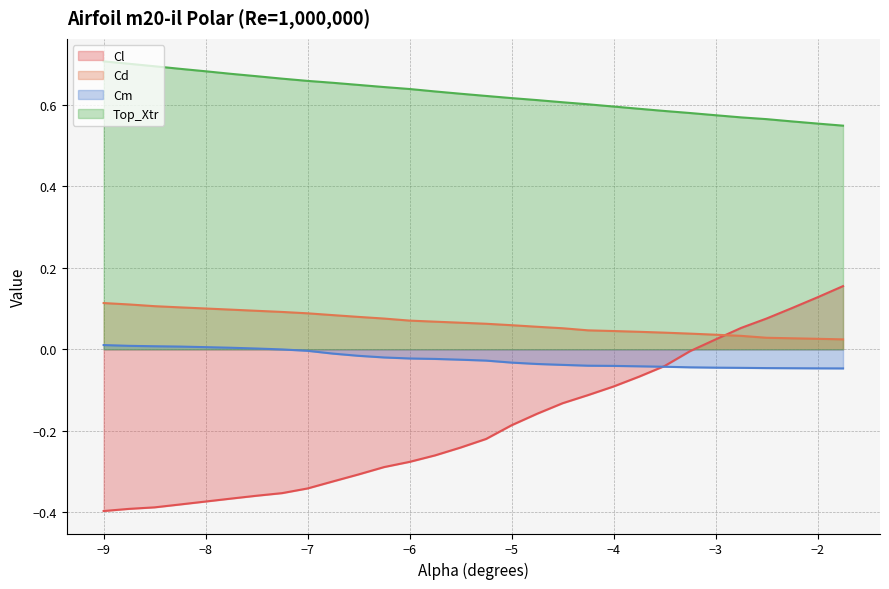

Where is Cd nearest to the value 0?

-1.75